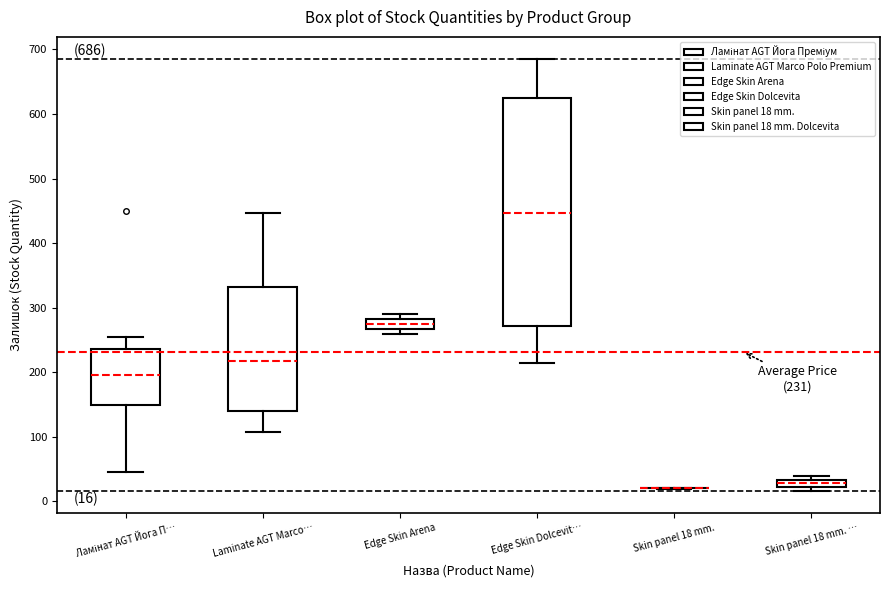

Comparing the boxes themselves (not the whiskers), which one is the tallest?

Edge Skin Dolcevit…